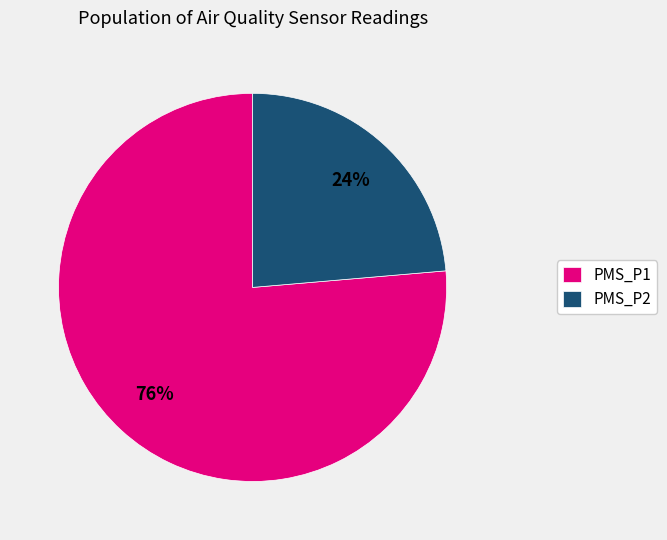

Is the sum of PMS_P2 and PMS_P1 greater than half?

Yes